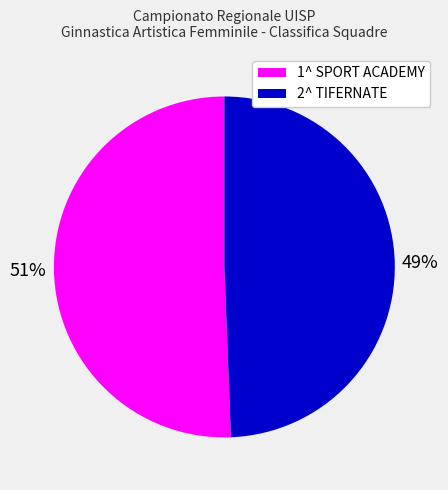

Count the number of slices in the pie.

2